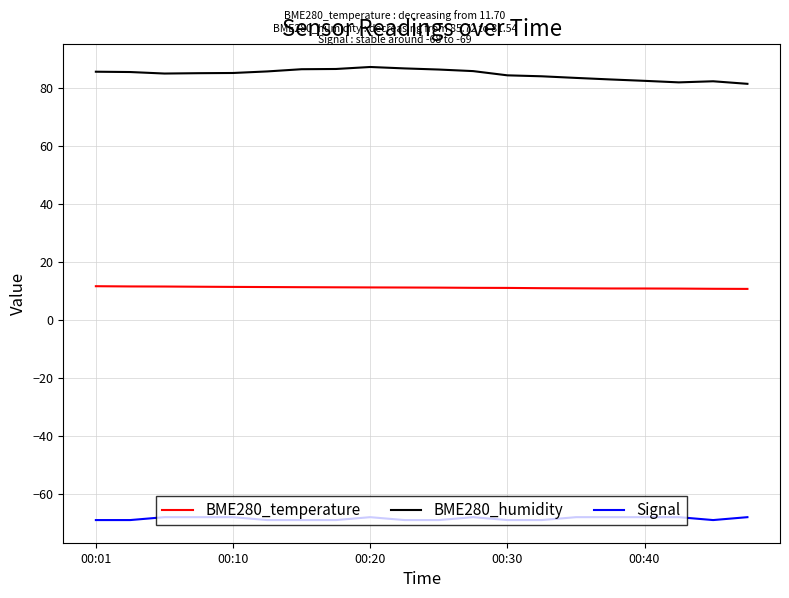

Which series has the largest total across all categories?

BME280_humidity